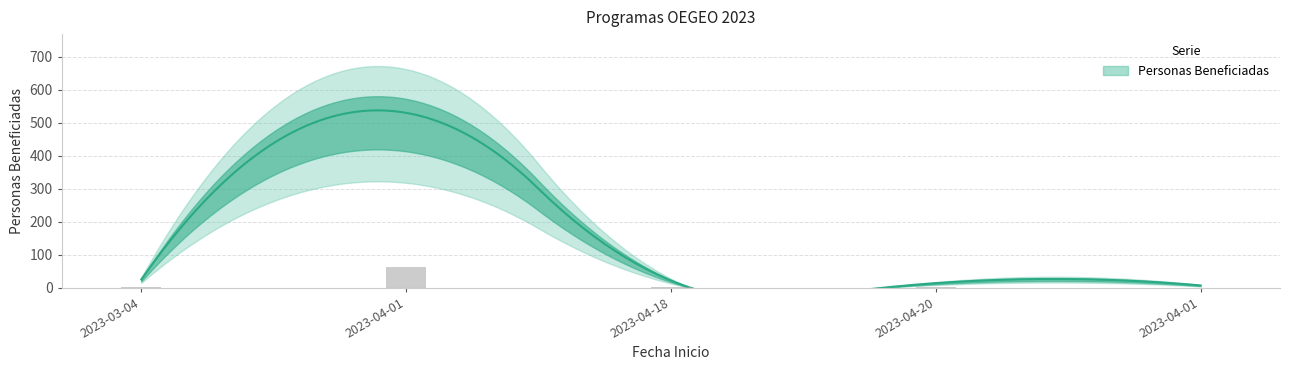

At how many categories does at least one series exceed 318?

1